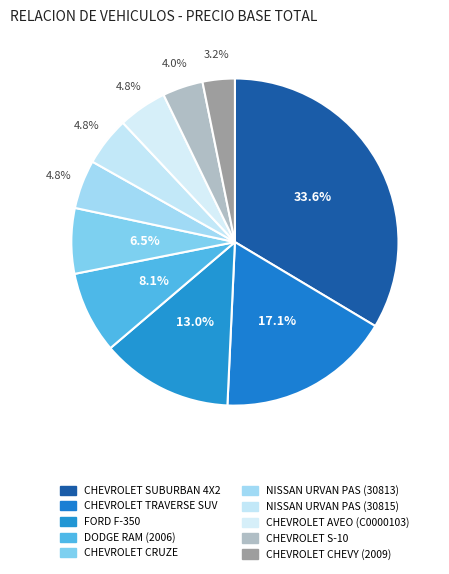

How many slices are in this pie chart?

10